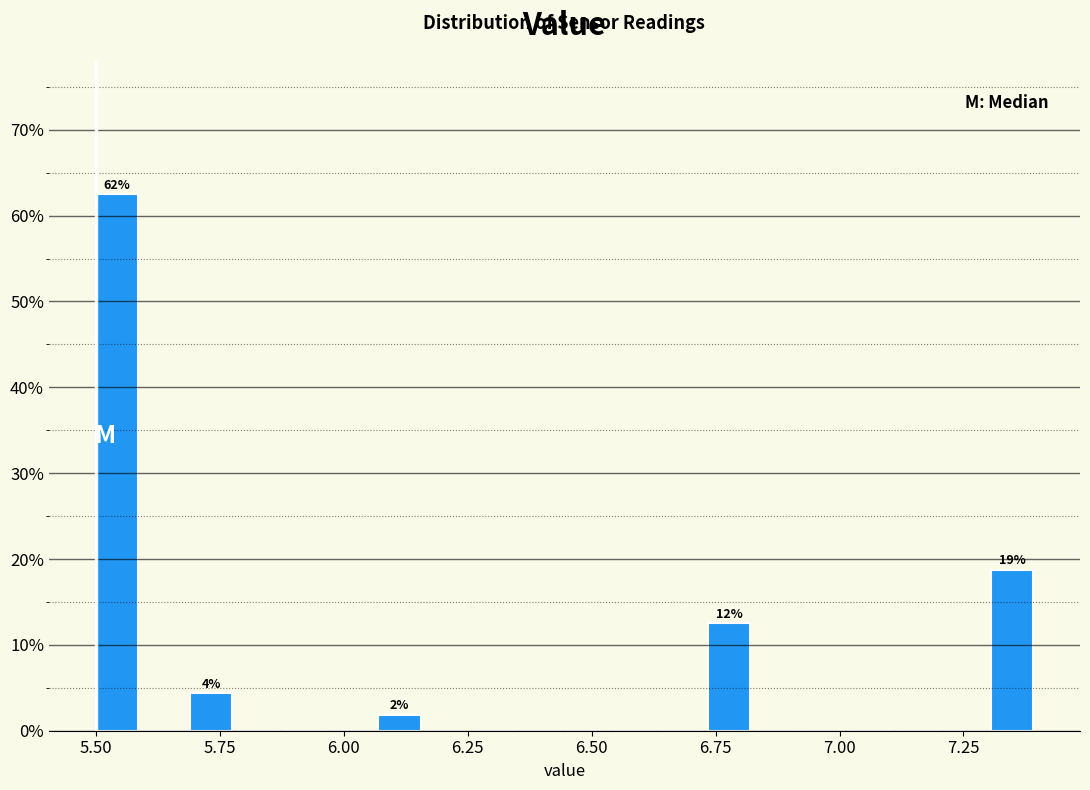

Around what value on the x-axis is the tallest bar? Give the approximate position of its centre, as read against the axis.

5.55